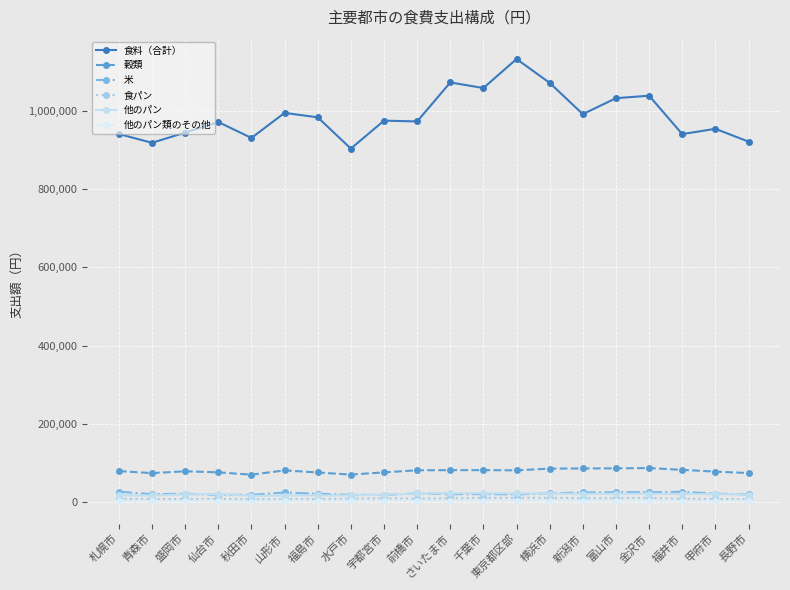

Which series has the widest spread of values?

食料（合計）